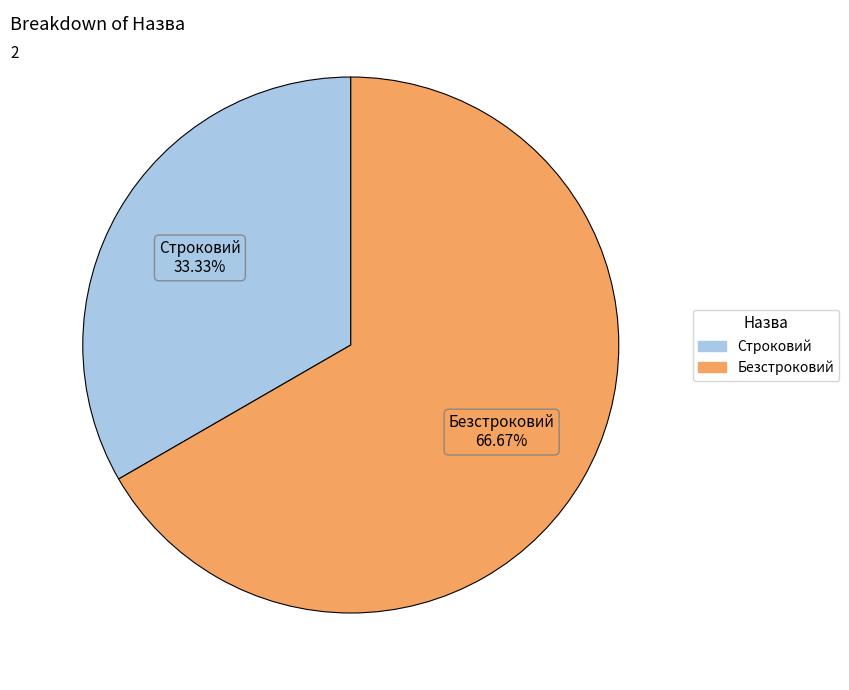

Rank the categories by value from lowest to highest.

Строковий, Безстроковий